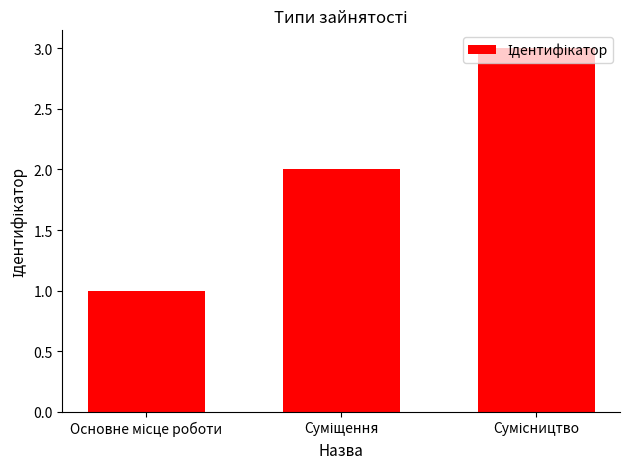

What is the maximum value shown in the chart?

3